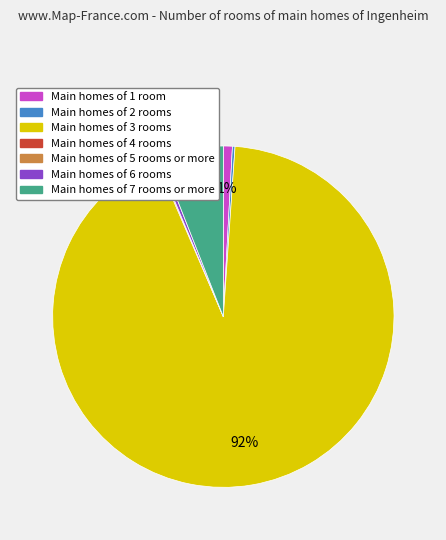

Does any single category account for the majority?

Yes